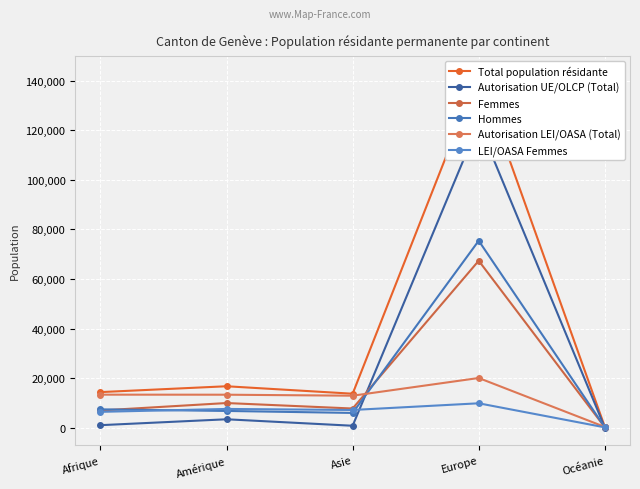

At which category is the sum across all series the highest?

Europe